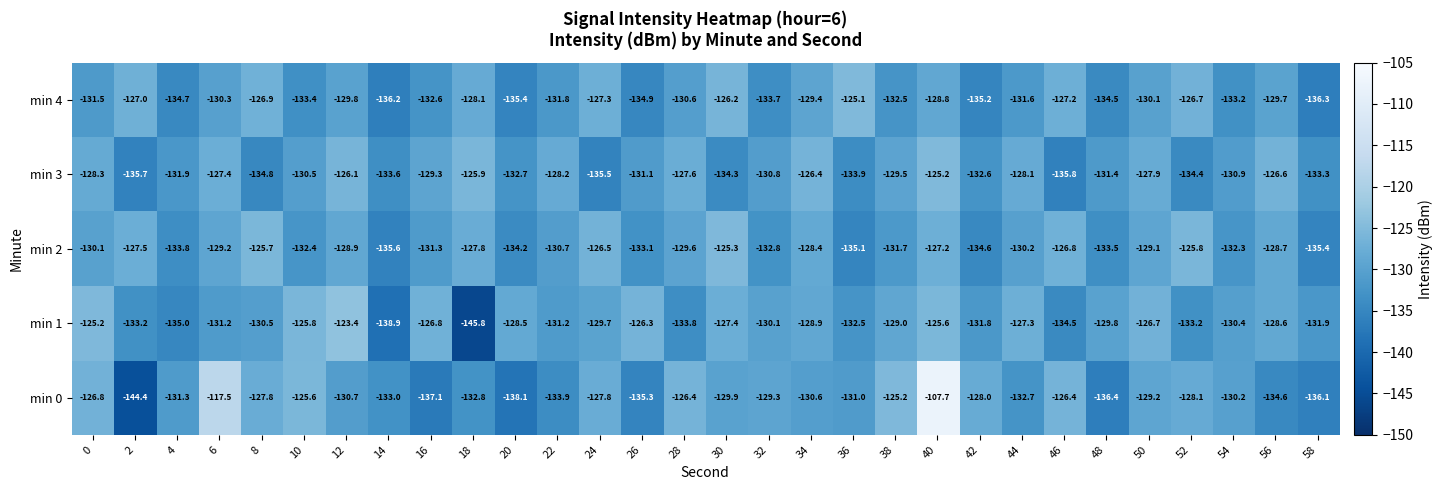

What is the smallest value displayed?

-145.8